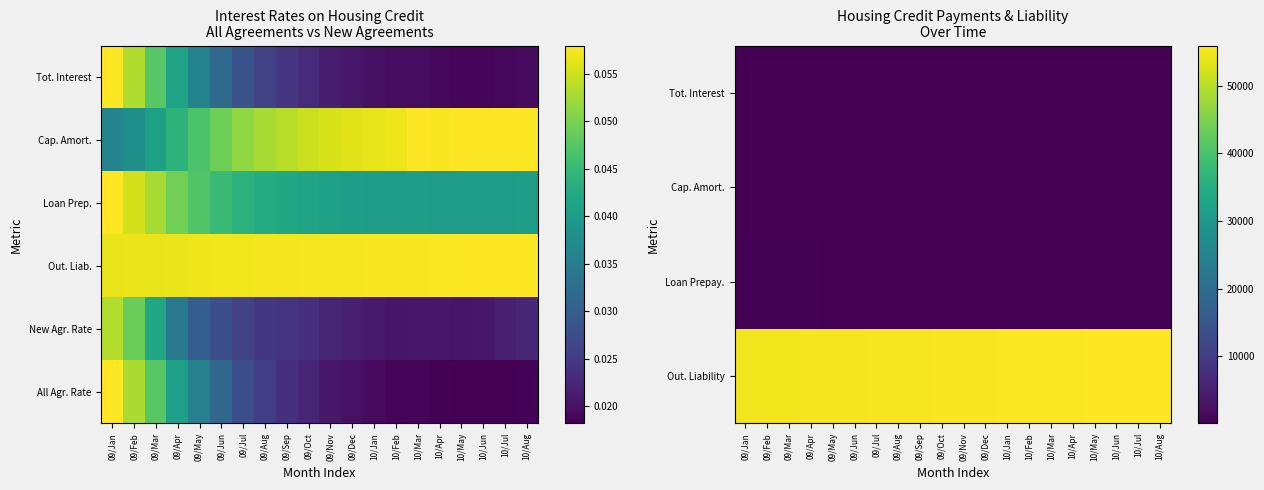

What is the maximum value shown in the chart?

55956.0